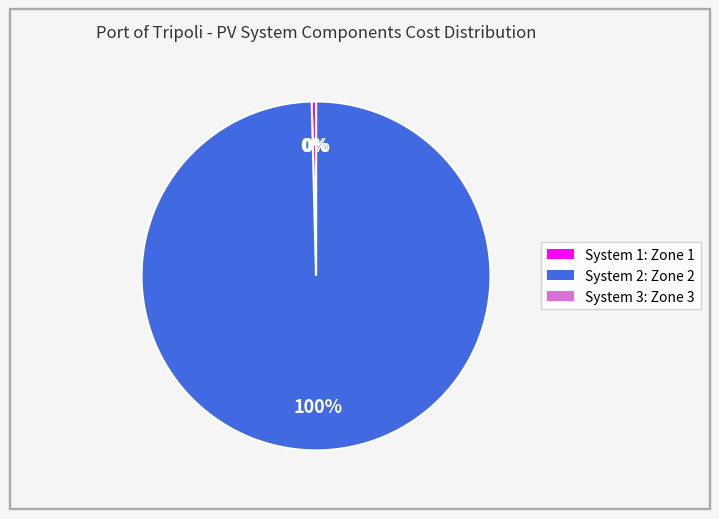

Is there a majority slice in this chart?

Yes